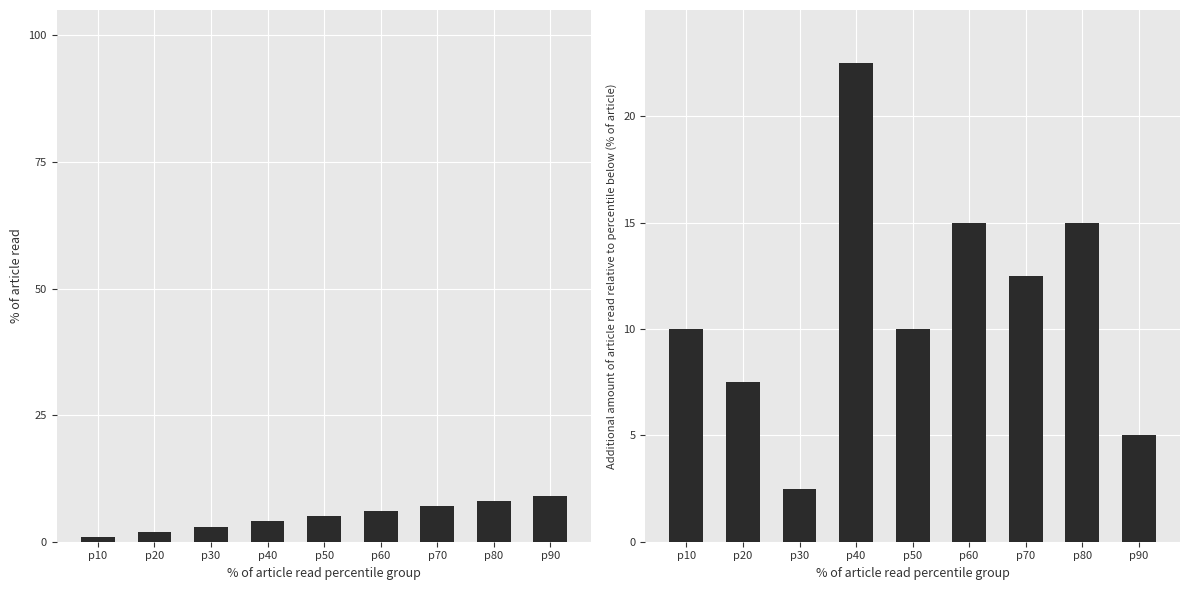

What is the value of the col_4 bar at the 3rd from the left?

3.0